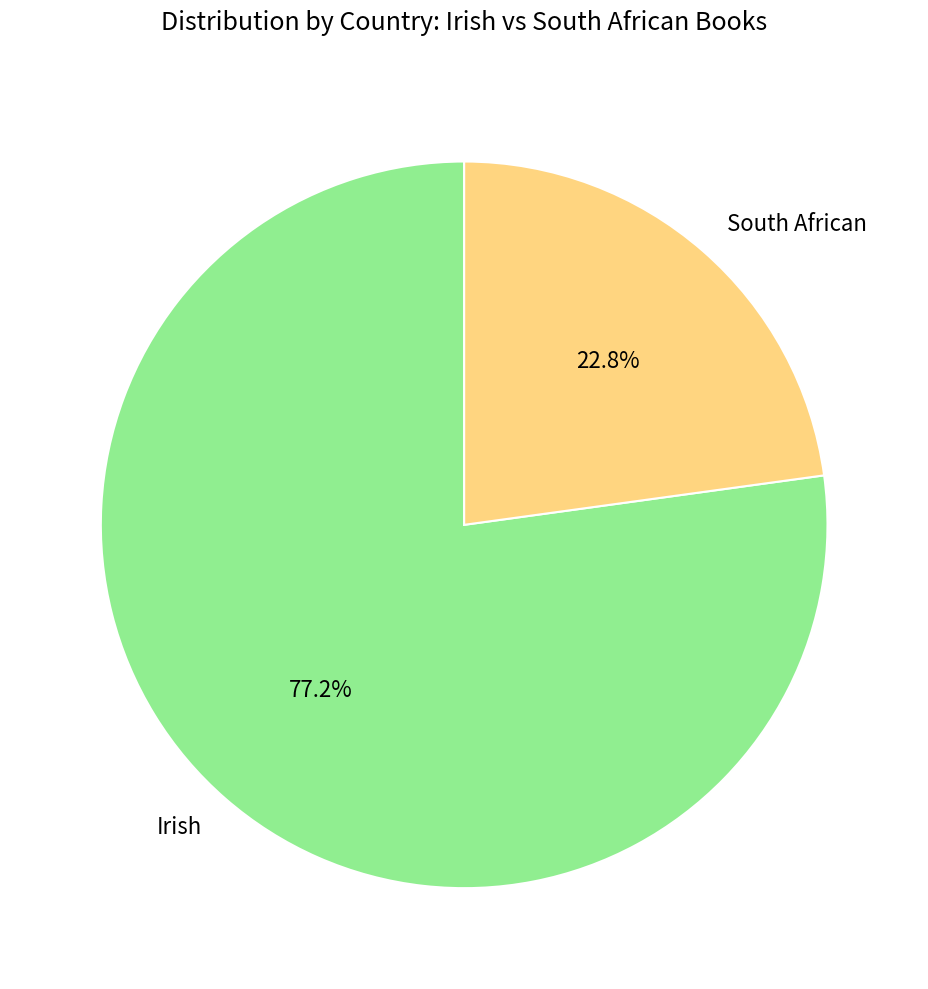

To the nearest percent, what portion does South African represent?

23%